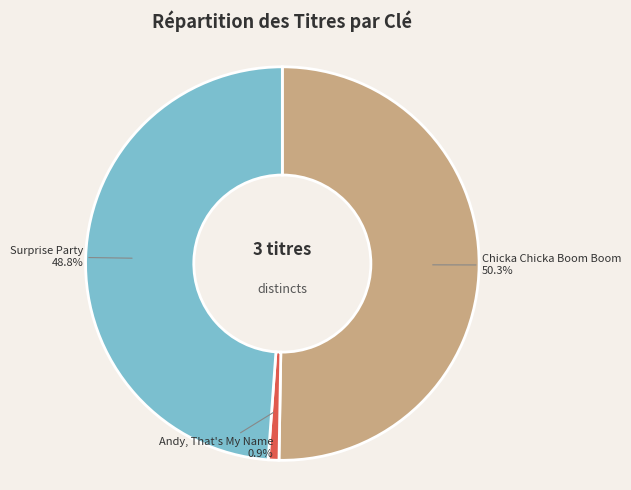

Does any single category account for the majority?

Yes